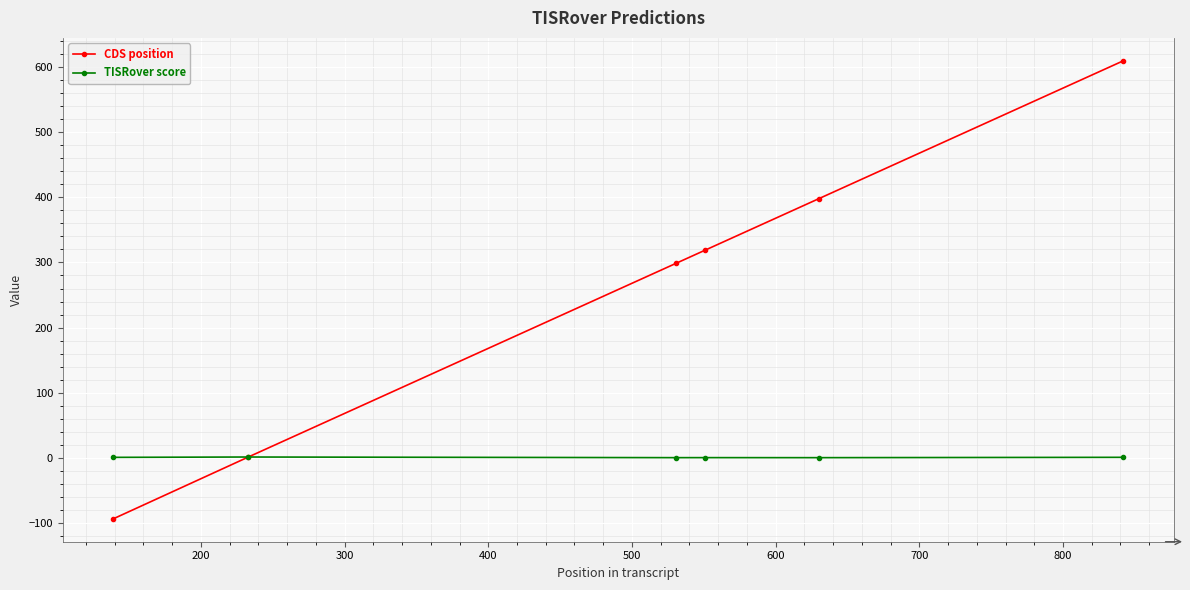

Is this an area chart (filled region under the line)?

No